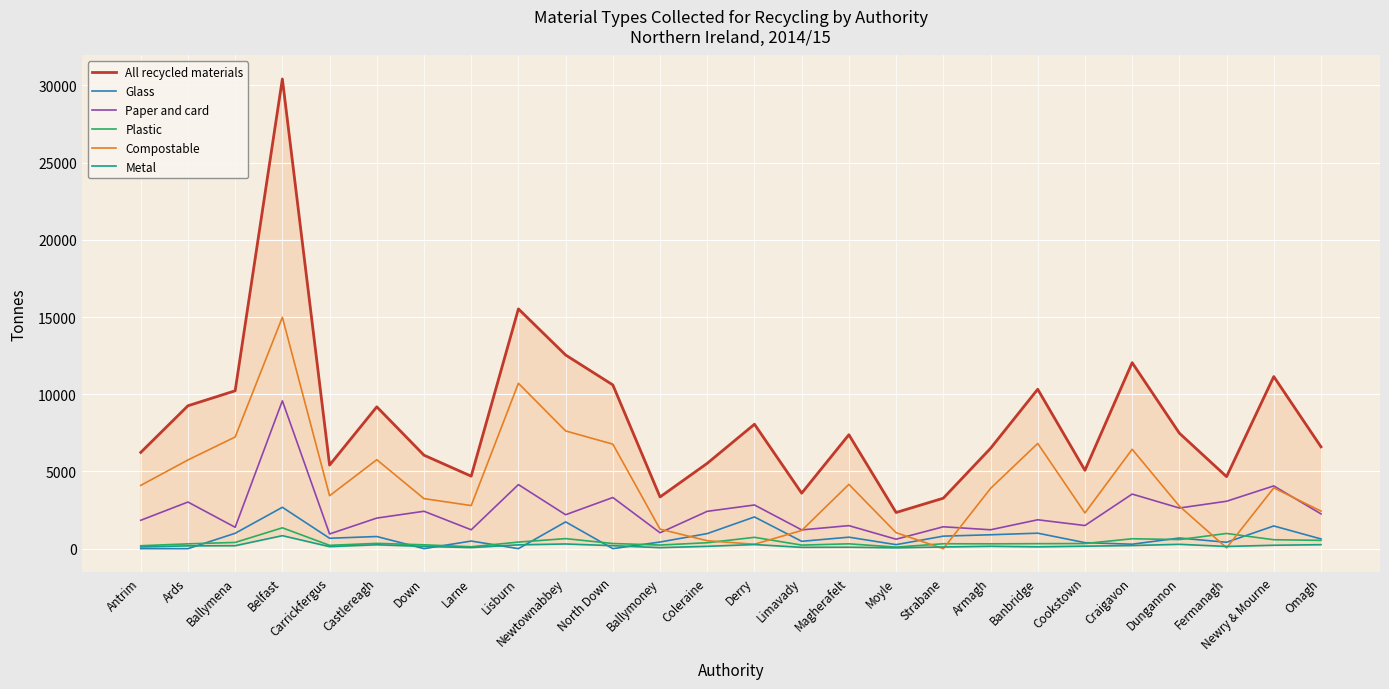

Reading left to right, list all the values displayed in this chart.

All recycled materials: Antrim=6232.5	Ards=9254.0	Ballymena=10225.3	Belfast=30421.4	Carrickfergus=5411.1	Castlereagh=9186.2	Down=6053.1	Larne=4694.1	Lisburn=15529.3	Newtownabbey=12542.0	North Down=10605.1	Ballymoney=3347.9	Coleraine=5528.0	Derry=8057.5	Limavady=3593.2	Magherafelt=7378.3	Moyle=2340.9	Strabane=3267.7	Armagh=6496.2	Banbridge=10324.1	Cookstown=5073.7	Craigavon=12045.9	Dungannon=7479.8	Fermanagh=4662.9	Newry & Mourne=11145.7	Omagh=6595.0
Glass: Antrim=0.0	Ards=0.0	Ballymena=995.0	Belfast=2678.4	Carrickfergus=673.3	Castlereagh=786.2	Down=0.0	Larne=491.9	Lisburn=0.0	Newtownabbey=1733.7	North Down=0.0	Ballymoney=428.9	Coleraine=975.7	Derry=2053.0	Limavady=475.4	Magherafelt=743.0	Moyle=259.5	Strabane=810.0	Armagh=899.5	Banbridge=1002.1	Cookstown=389.2	Craigavon=287.8	Dungannon=688.6	Fermanagh=414.2	Newry & Mourne=1469.7	Omagh=628.7
Paper and card: Antrim=1837.3	Ards=3019.0	Ballymena=1383.6	Belfast=9574.8	Carrickfergus=951.4	Castlereagh=1979.9	Down=2421.6	Larne=1221.2	Lisburn=4147.7	Newtownabbey=2197.0	North Down=3311.9	Ballymoney=1028.8	Coleraine=2417.6	Derry=2828.2	Limavady=1214.8	Magherafelt=1491.0	Moyle=611.0	Strabane=1417.1	Armagh=1222.0	Banbridge=1870.2	Cookstown=1497.6	Craigavon=3534.9	Dungannon=2631.6	Fermanagh=3070.2	Newry & Mourne=4064.0	Omagh=2251.0
Plastic: Antrim=188.5	Ards=310.0	Ballymena=403.1	Belfast=1349.5	Carrickfergus=214.9	Castlereagh=341.7	Down=248.4	Larne=120.4	Lisburn=425.5	Newtownabbey=650.4	North Down=332.7	Ballymoney=233.5	Coleraine=383.6	Derry=733.4	Limavady=230.2	Magherafelt=312.6	Moyle=97.3	Strabane=317.8	Armagh=312.5	Banbridge=323.2	Cookstown=332.2	Craigavon=640.9	Dungannon=587.5	Fermanagh=983.9	Newry & Mourne=578.1	Omagh=536.5
Compostable: Antrim=4097.4	Ards=5745.0	Ballymena=7232.1	Belfast=14986.7	Carrickfergus=3427.4	Castlereagh=5761.0	Down=3239.0	Larne=2790.7	Lisburn=10709.4	Newtownabbey=7624.7	North Down=6767.6	Ballymoney=1263.3	Coleraine=513.3	Derry=285.0	Limavady=1179.2	Magherafelt=4161.9	Moyle=1034.2	Strabane=0.0	Armagh=3897.9	Banbridge=6813.5	Cookstown=2312.7	Craigavon=6436.7	Dungannon=2755.3	Fermanagh=52.4	Newry & Mourne=3934.8	Omagh=2433.0
Metal: Antrim=109.3	Ards=180.0	Ballymena=191.1	Belfast=841.0	Carrickfergus=130.0	Castlereagh=251.7	Down=144.1	Larne=69.9	Lisburn=246.7	Newtownabbey=303.2	North Down=192.9	Ballymoney=65.1	Coleraine=151.0	Derry=267.2	Limavady=83.8	Magherafelt=92.0	Moyle=54.6	Strabane=107.9	Armagh=151.3	Banbridge=118.5	Cookstown=159.2	Craigavon=202.1	Dungannon=281.5	Fermanagh=142.3	Newry & Mourne=220.6	Omagh=257.0